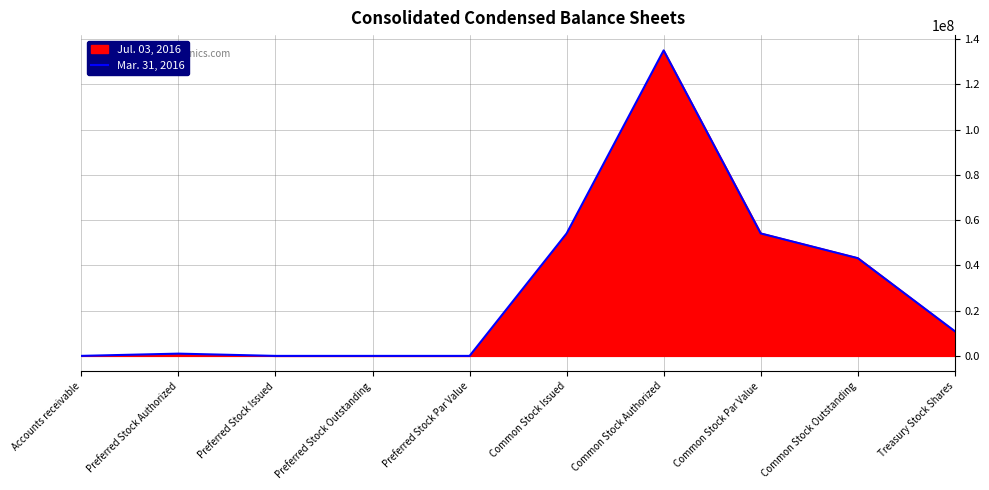

The value of Mar. 31, 2016 at Treasury Stock Shares is 18959793. True or false?

False